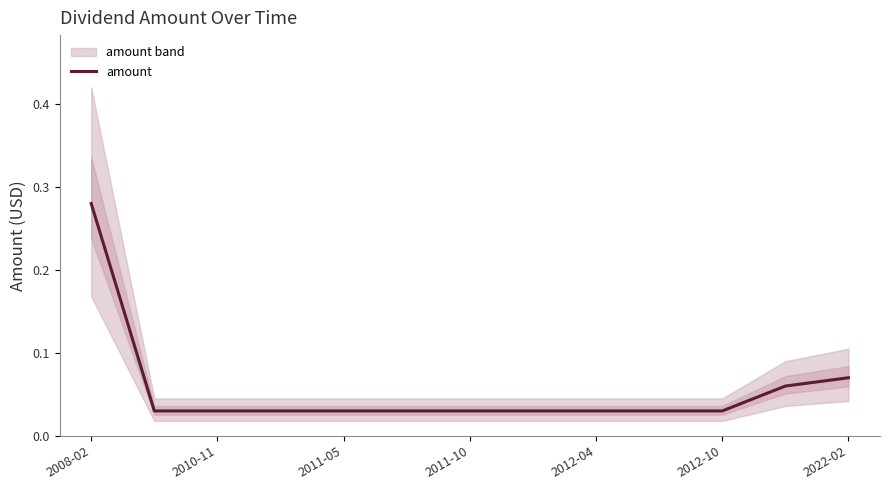

Which label corresponds to the largest value in the chart?

2008-02